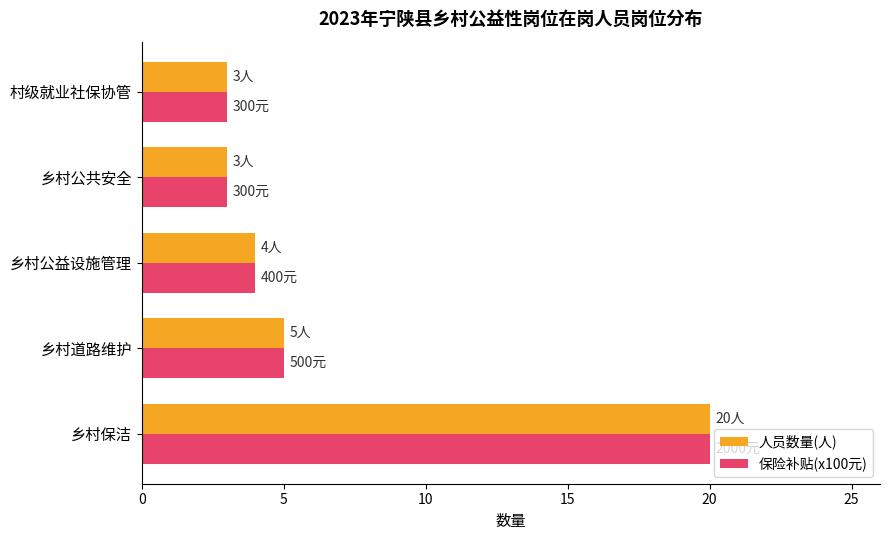

What is the highest value of the 保险补贴(x100元) series?

20